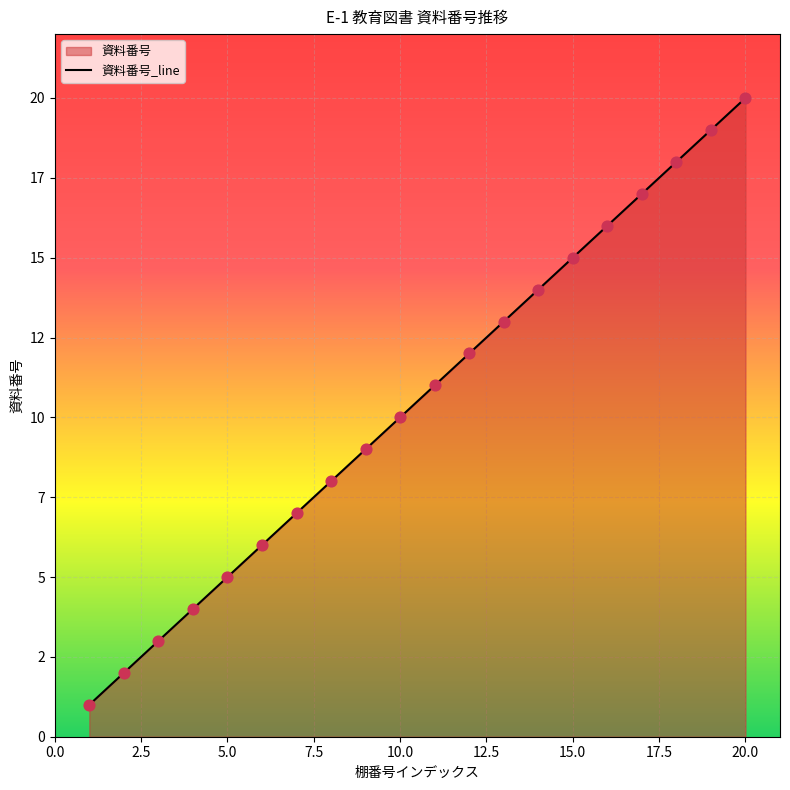

Between 8 and 16, which is larger?

16